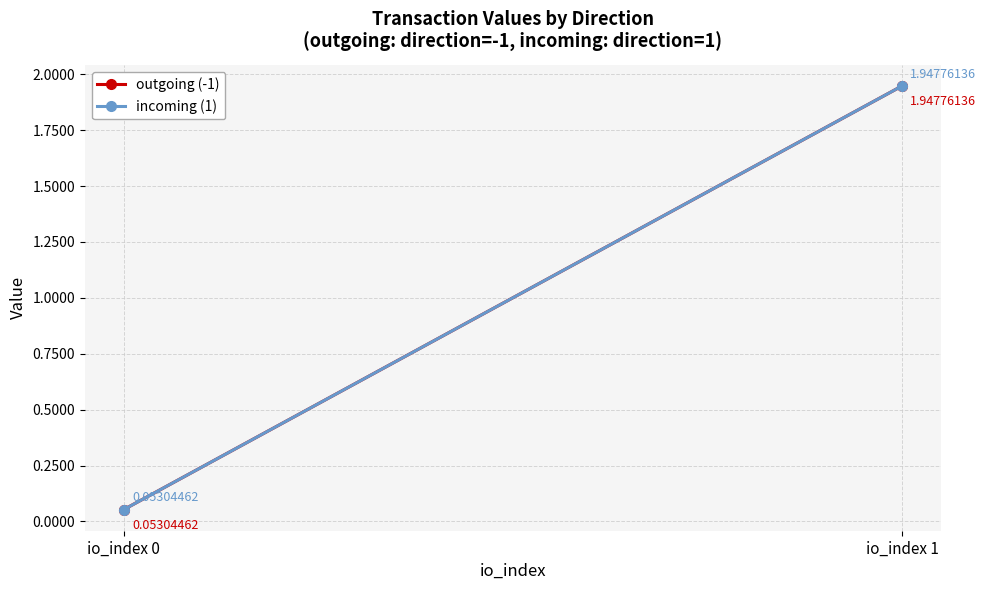

Which label corresponds to the largest value in the chart?

io_index 1